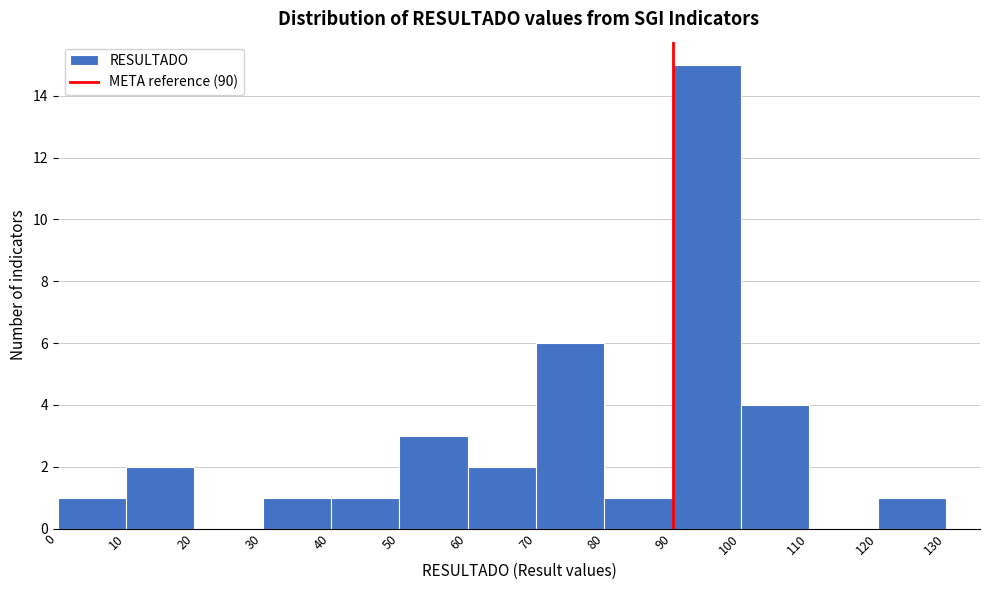

Reading left to right, list every bar in this chart as the range it spans on the x-axis followed by its height. The values are not printed on the chart, so give them approximately, as read against the axis.

0 to 10: 1
10 to 20: 2
20 to 30: 0
30 to 40: 1
40 to 50: 1
50 to 60: 3
60 to 70: 2
70 to 80: 6
80 to 90: 1
90 to 100: 15
100 to 110: 4
110 to 120: 0
120 to 130: 1